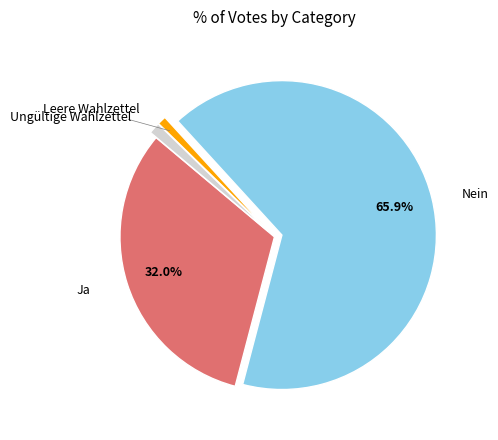

Is there a majority slice in this chart?

Yes